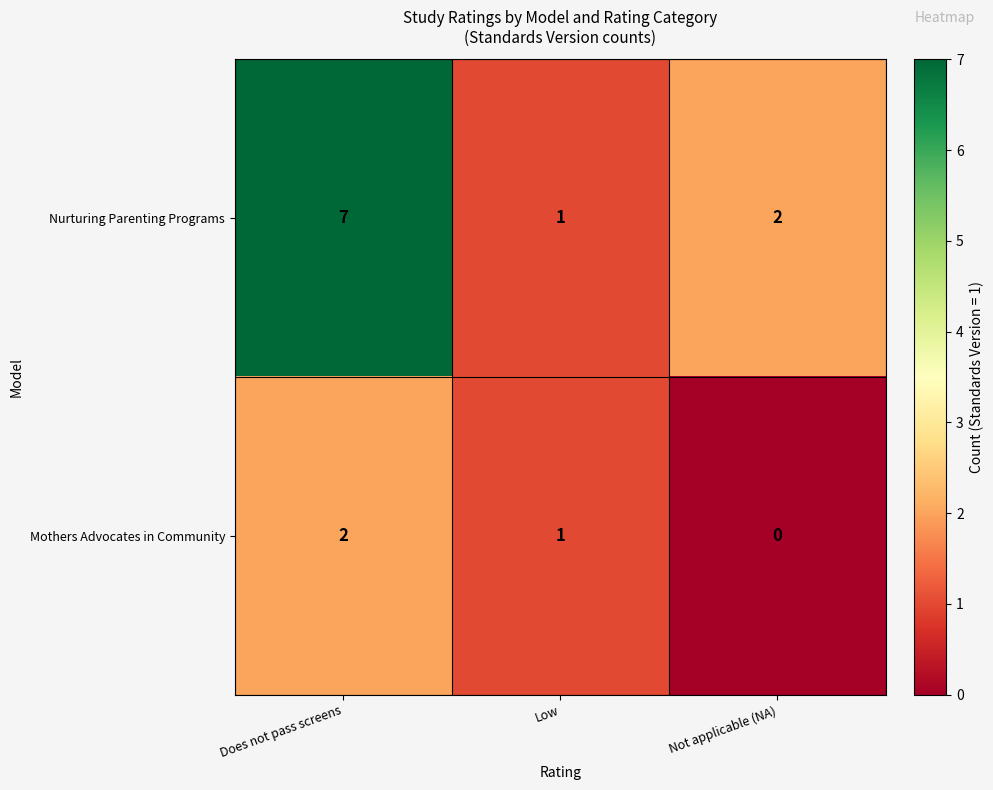

How many distinct data groups are displayed?

2